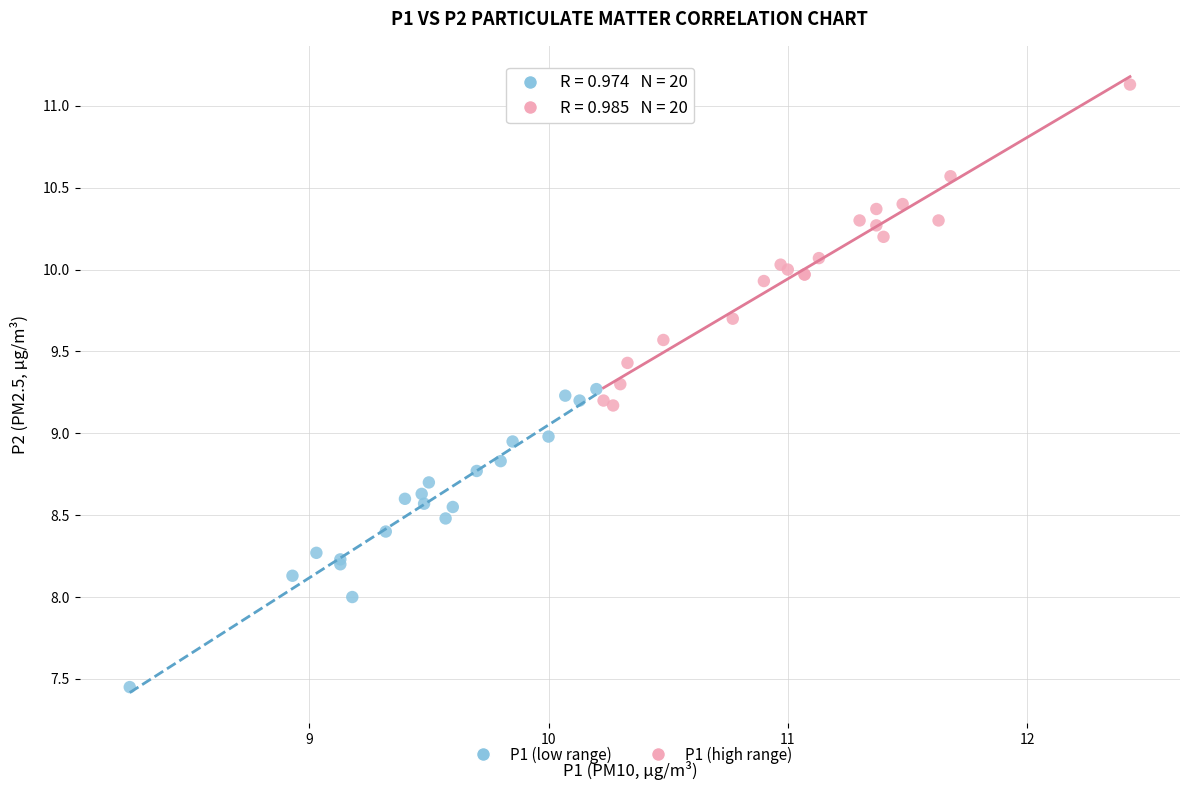

Which series reaches the maximum Y coordinate?

P1 (high range)